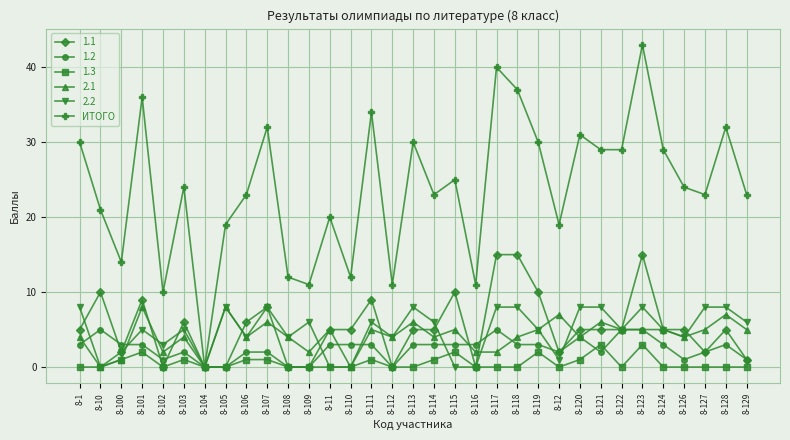

Is it true that 2.1 equals 7 at 8-111?

False